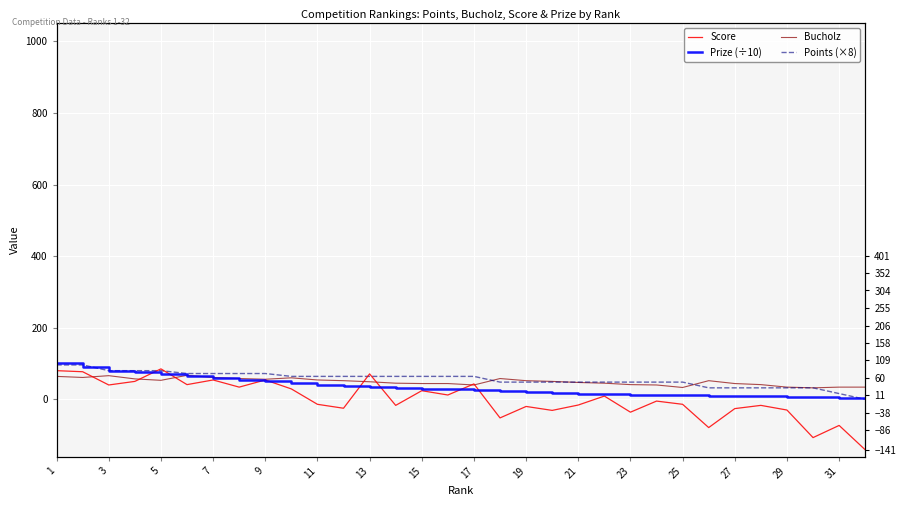

How many interior local valleys does the Bucholz series have?

6